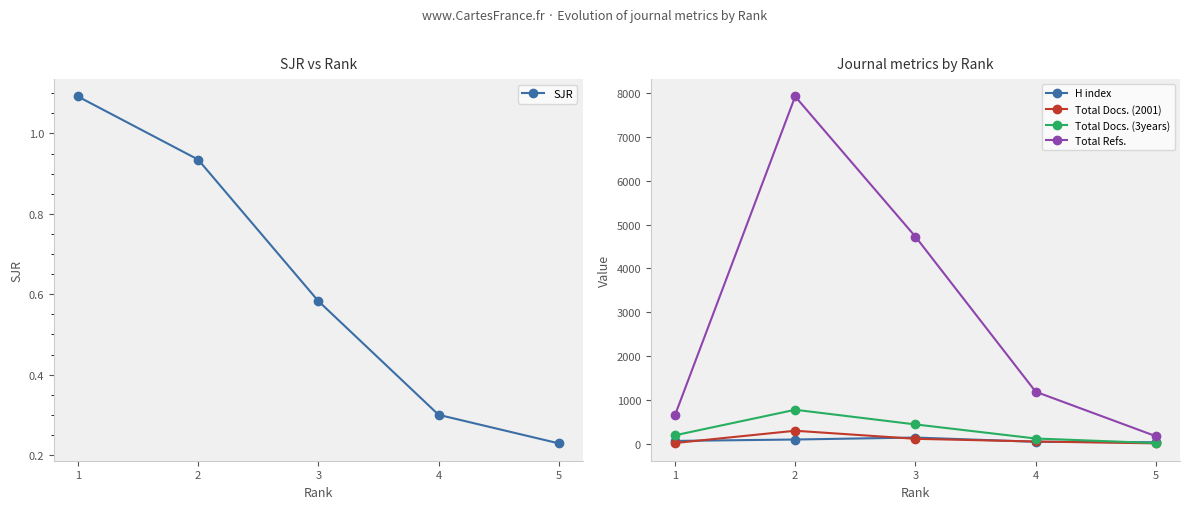

At which category is the sum across all series the highest?

2